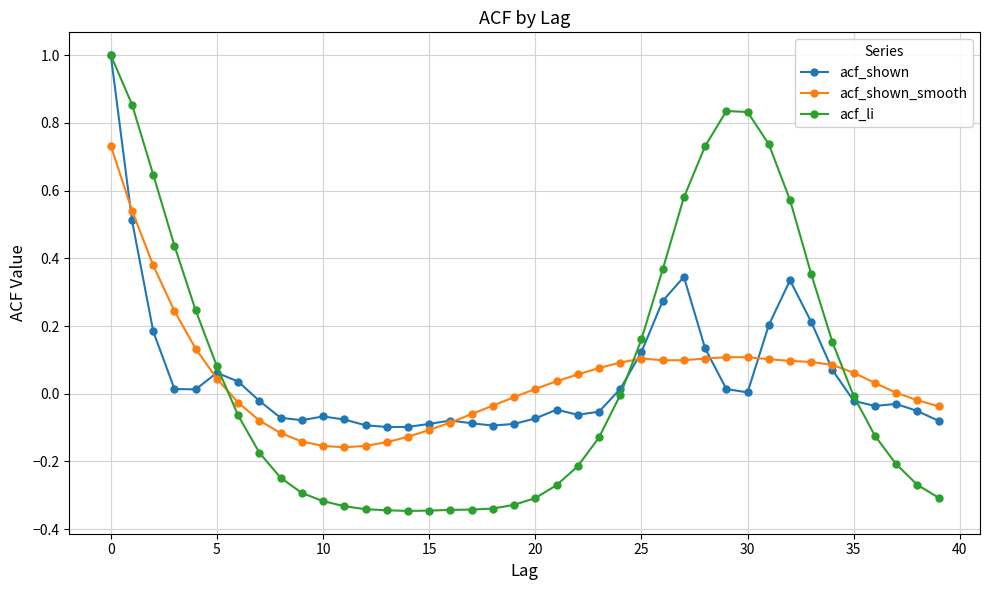

Which series has the widest spread of values?

acf_li